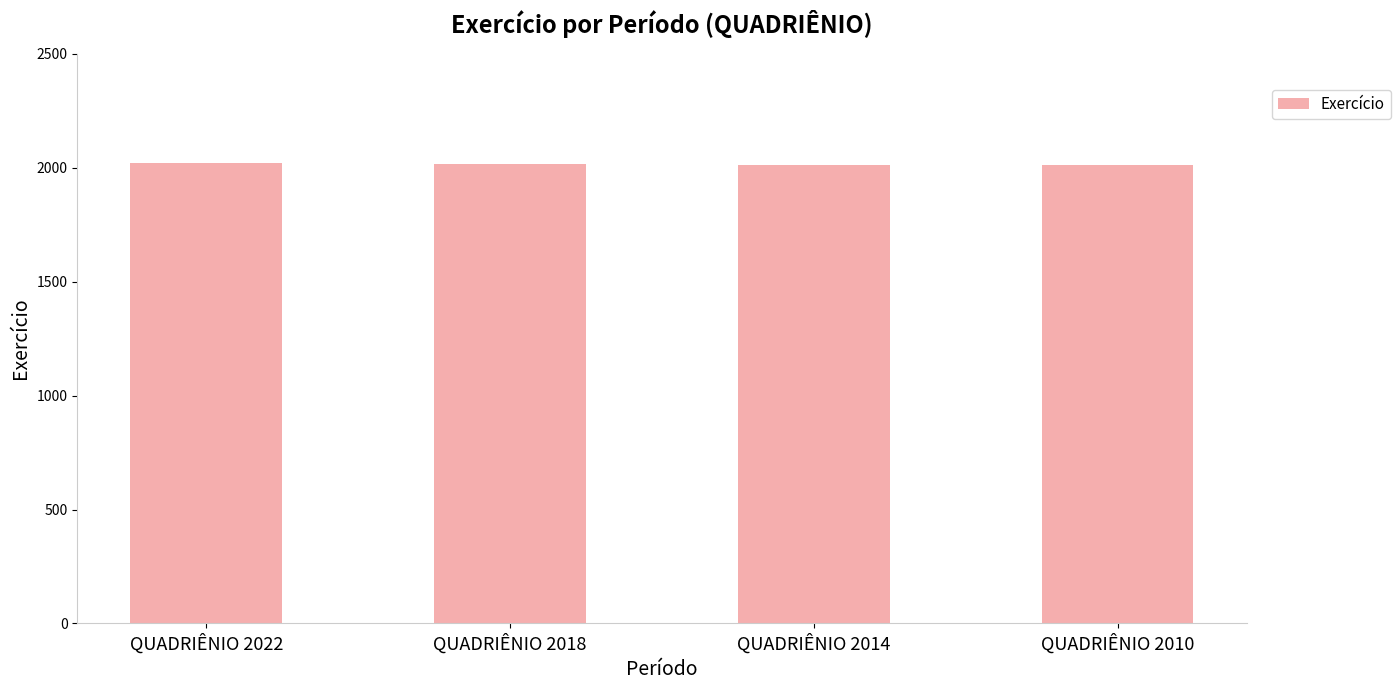

What is the smallest value displayed?

2010